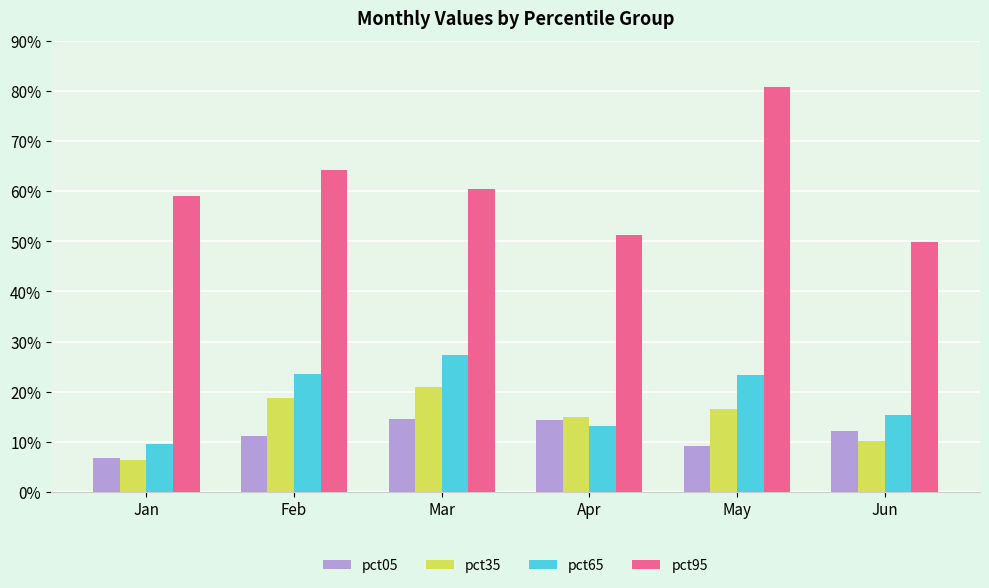

Reading right to left, extract all data points from this chart.

pct05: 0.1	0.1	0.1	0.1	0.1	0.1
pct35: 0.1	0.2	0.2	0.2	0.2	0.1
pct65: 0.2	0.2	0.1	0.3	0.2	0.1
pct95: 0.5	0.8	0.5	0.6	0.6	0.6